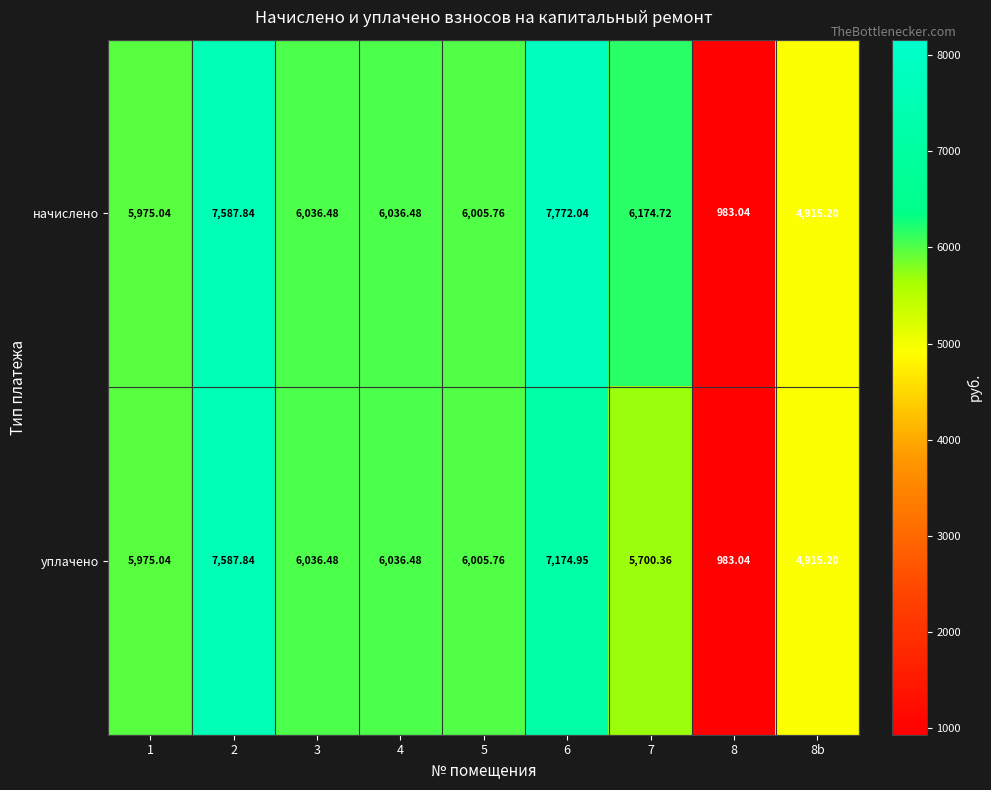

Which series has the widest spread of values?

начислено